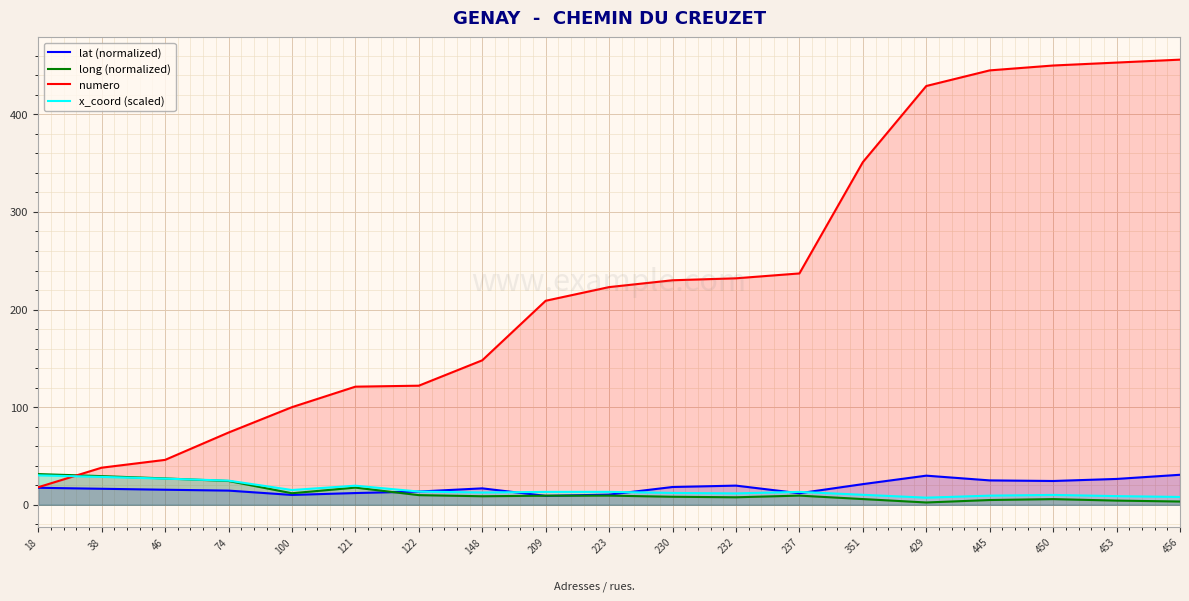

The numero series shows 38.0 at 38. True or false?

True